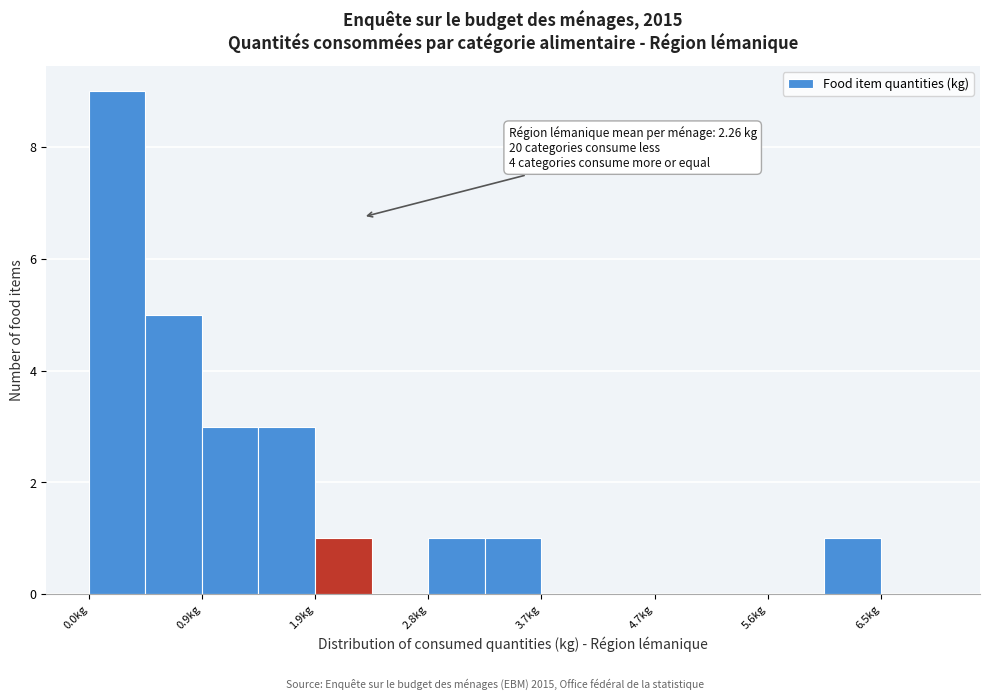

Which range on the x-axis has the tallest bar?

0.0 to 0.5